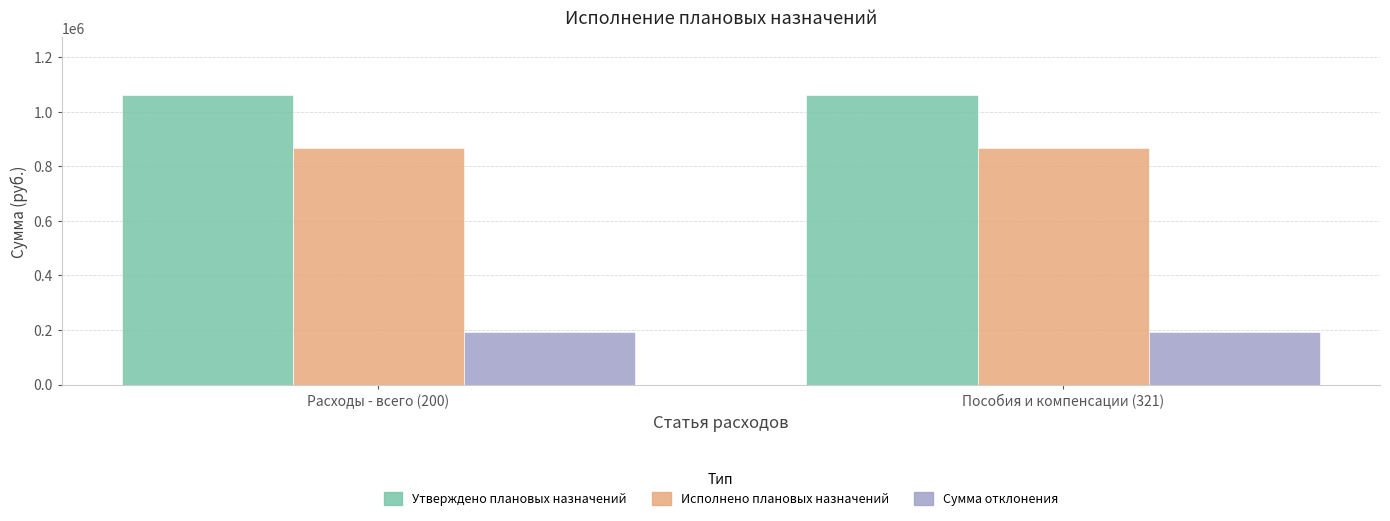

What position from the left is Расходы - всего (200)?

1